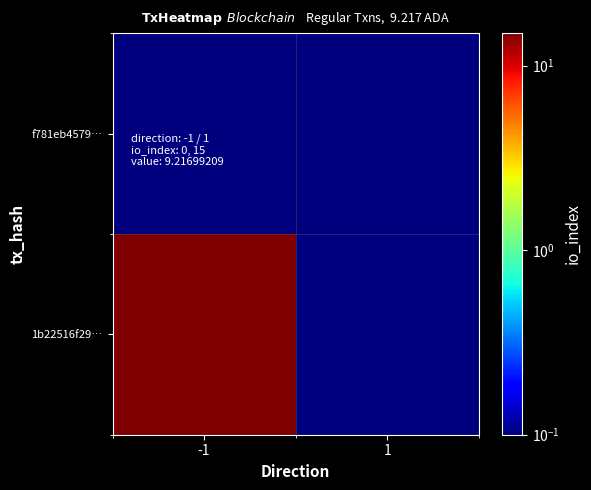

Reading left to right, transcribe all the data shown in this chart.

f781eb4579…: -1=0.1	1=0.1
1b22516f29…: -1=15.0	1=0.1